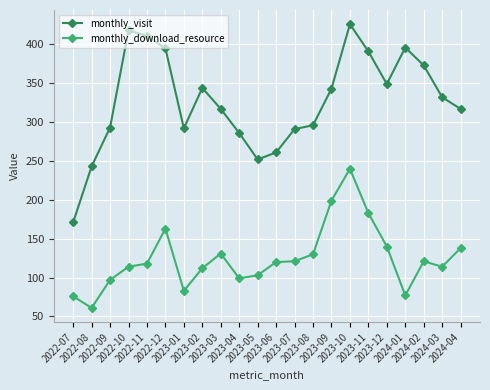

What is the sum of the monthly_visit values at 2022-11 and 2022-08?

654